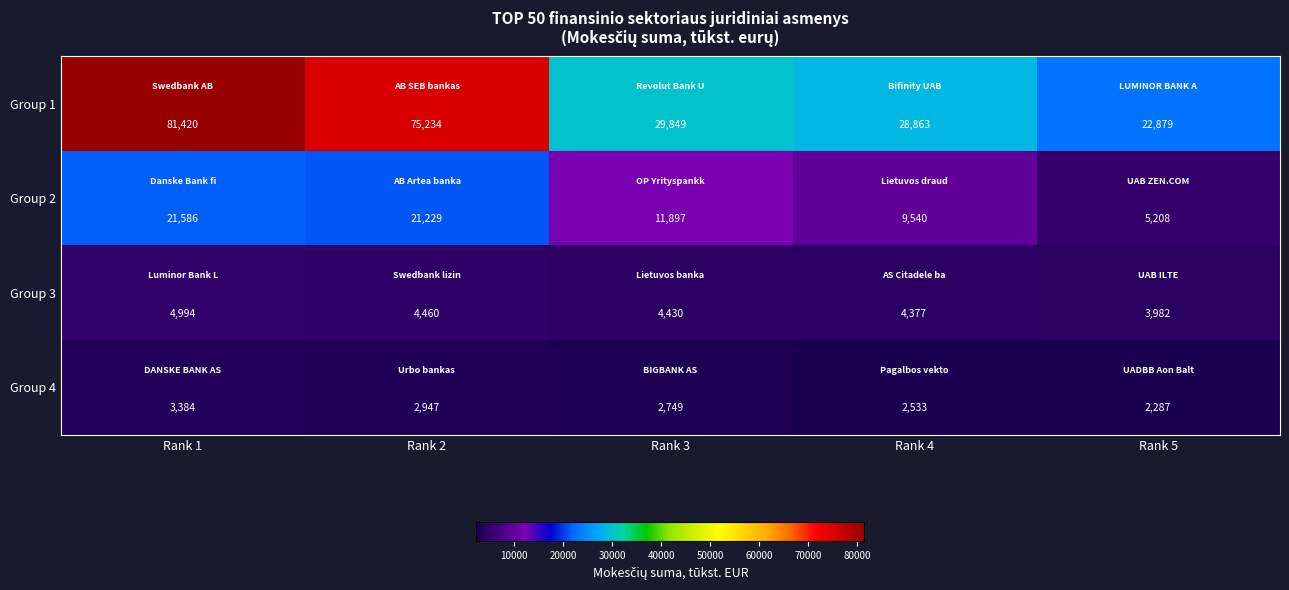

At how many categories does at least one series exceed 62714?

2